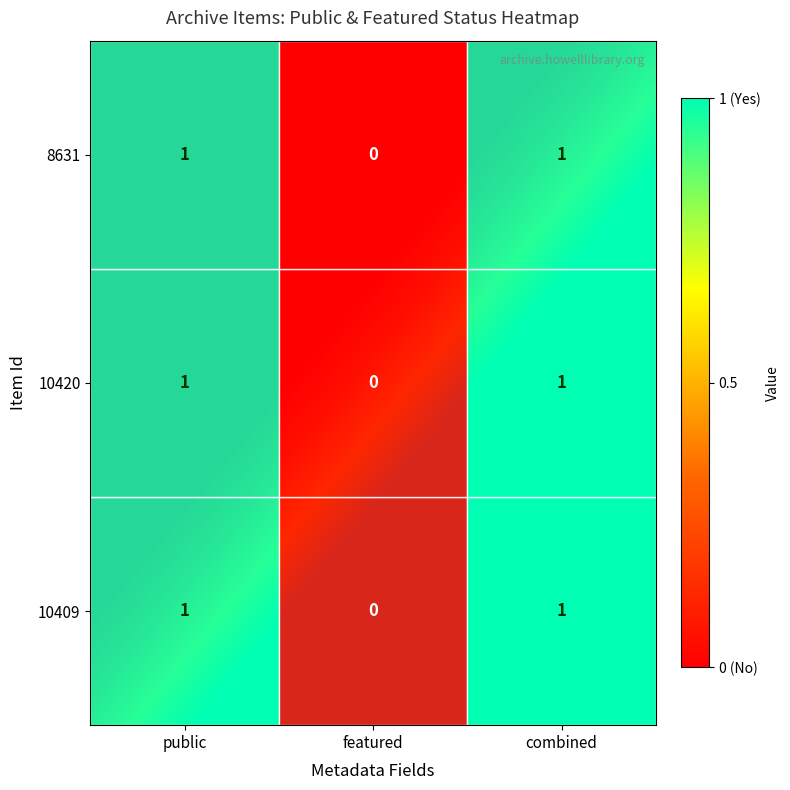

The value of 8631 at 2 is 2. True or false?

False